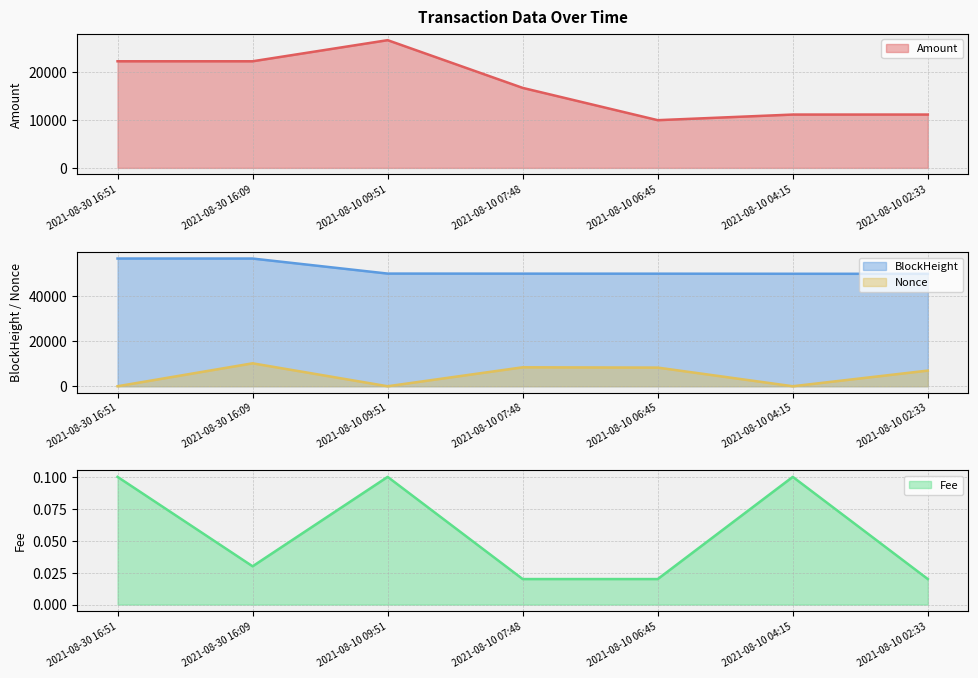

Where is the first local maximum for Fee?

2021-08-10 09:51